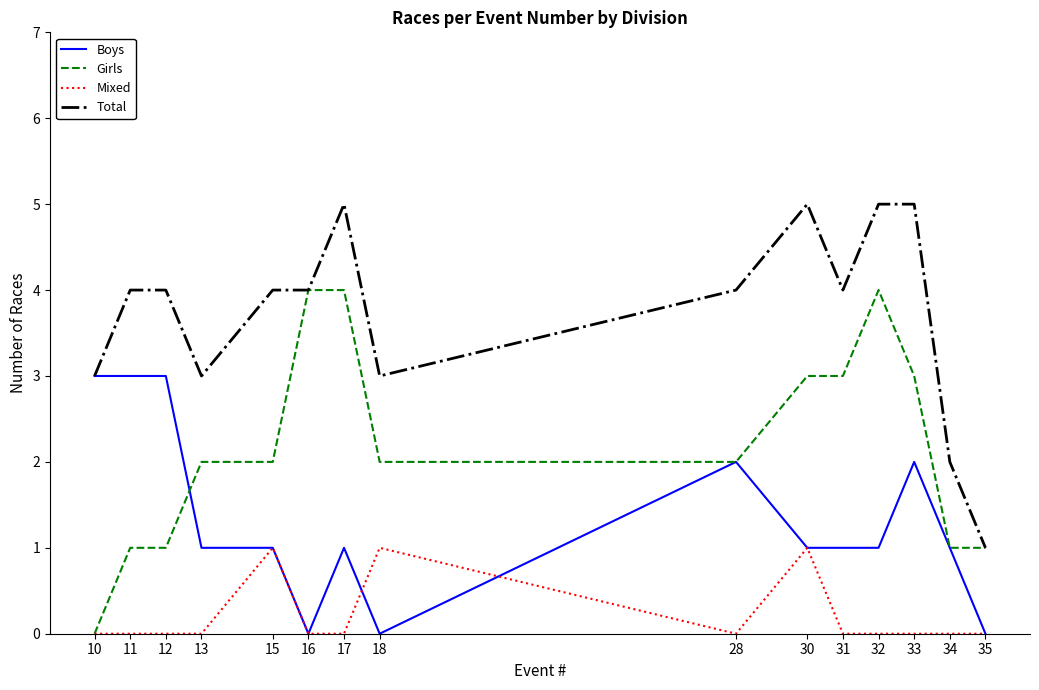

The Girls series shows 1 at 18. True or false?

False